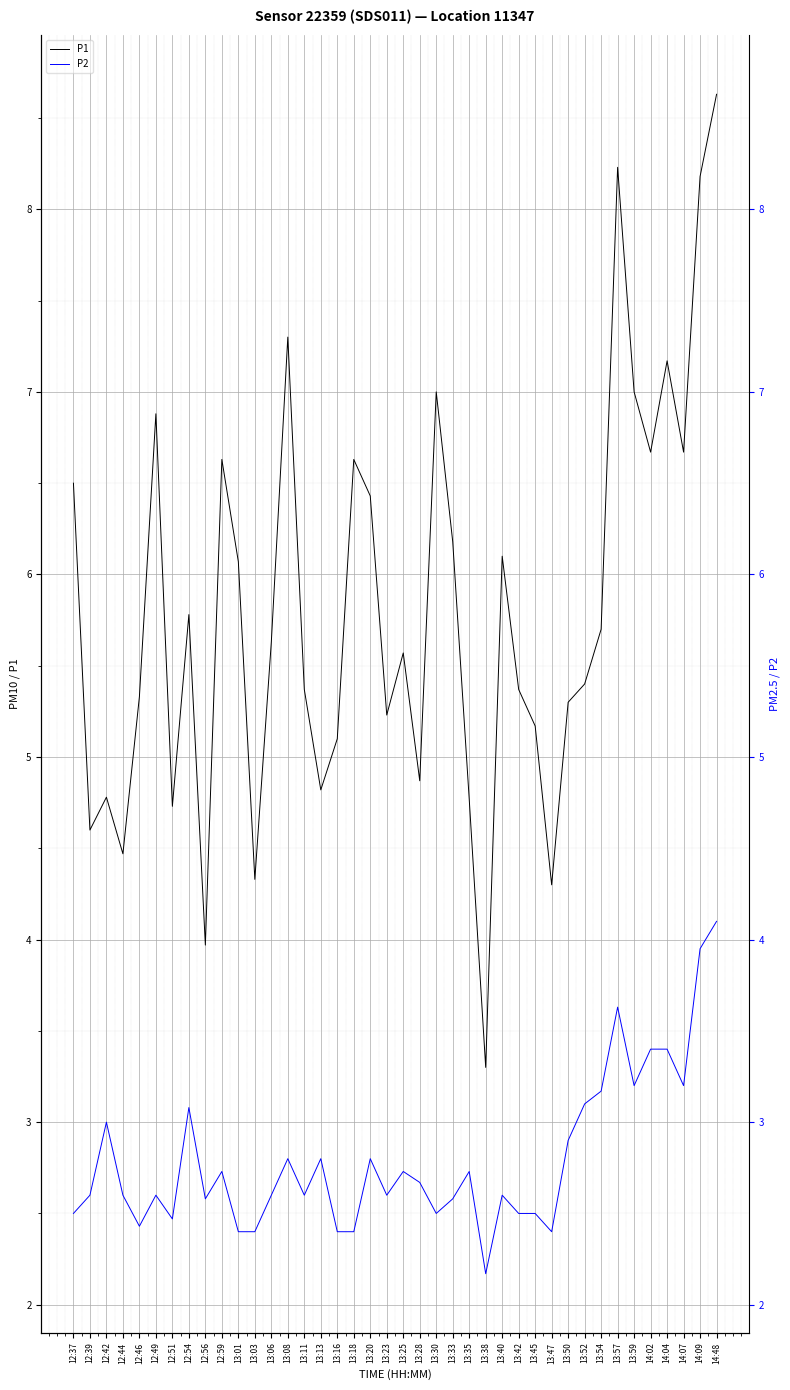

At how many categories does at least one series exceed 3?

40